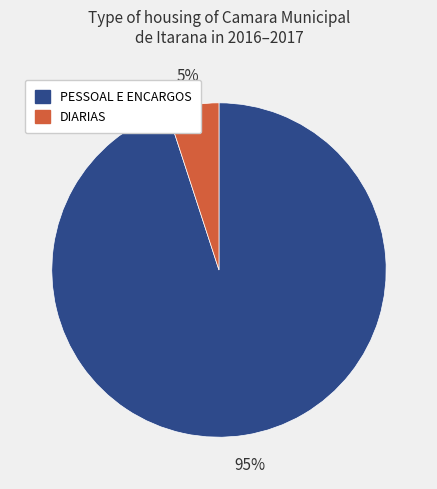

Do DIARIAS and PESSOAL E ENCARGOS together represent more than half of the pie?

Yes